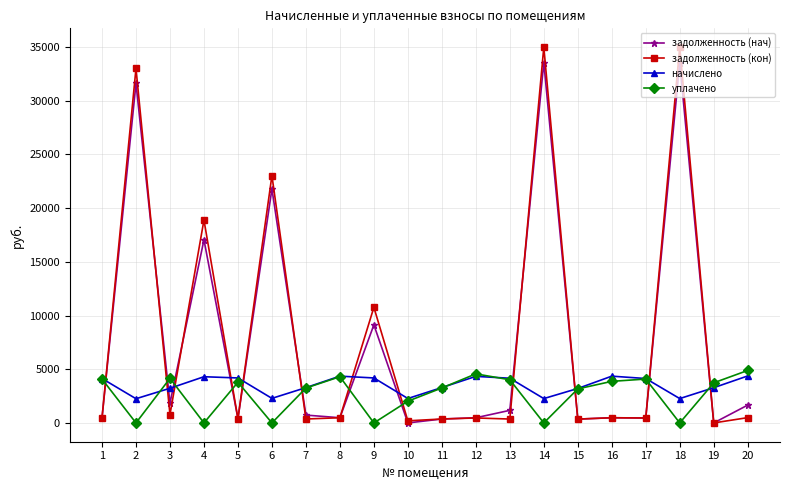

Which series has the largest range (max minus min)?

задолженность (кон)